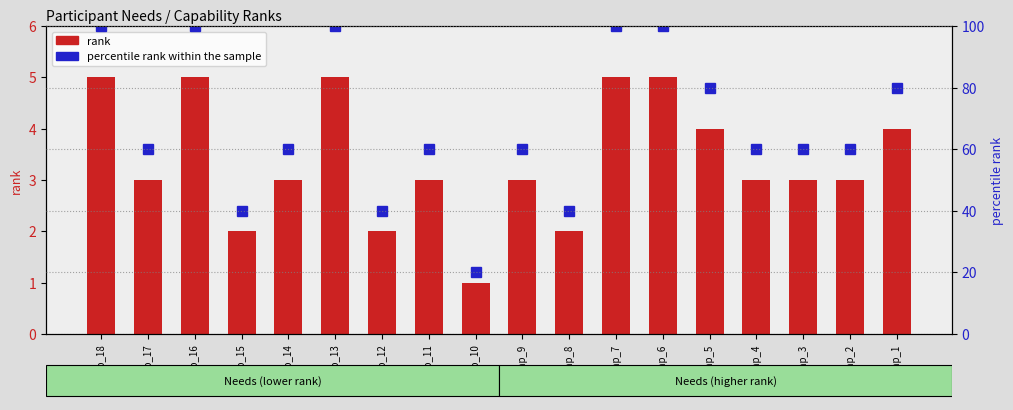

At which label does percentile rank within the sample first exceed 60?

cap_18